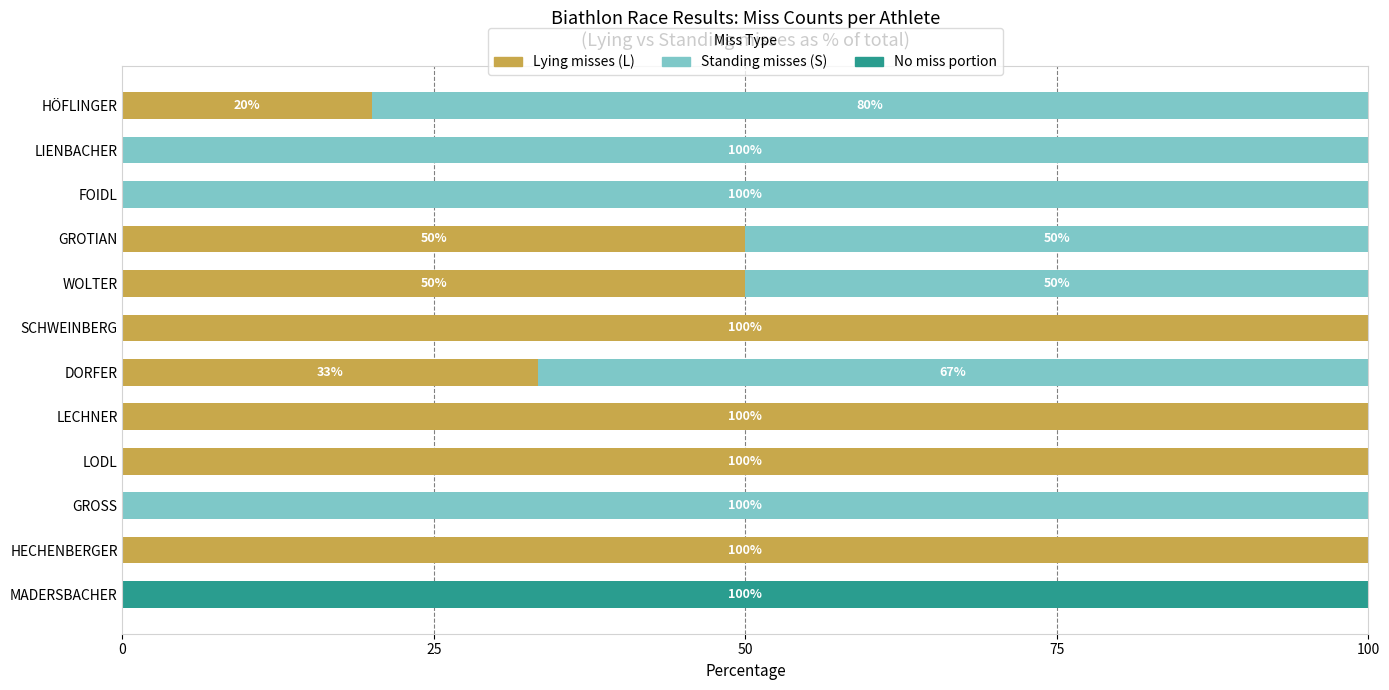

What is the total value across all series at GROSS?

100.0